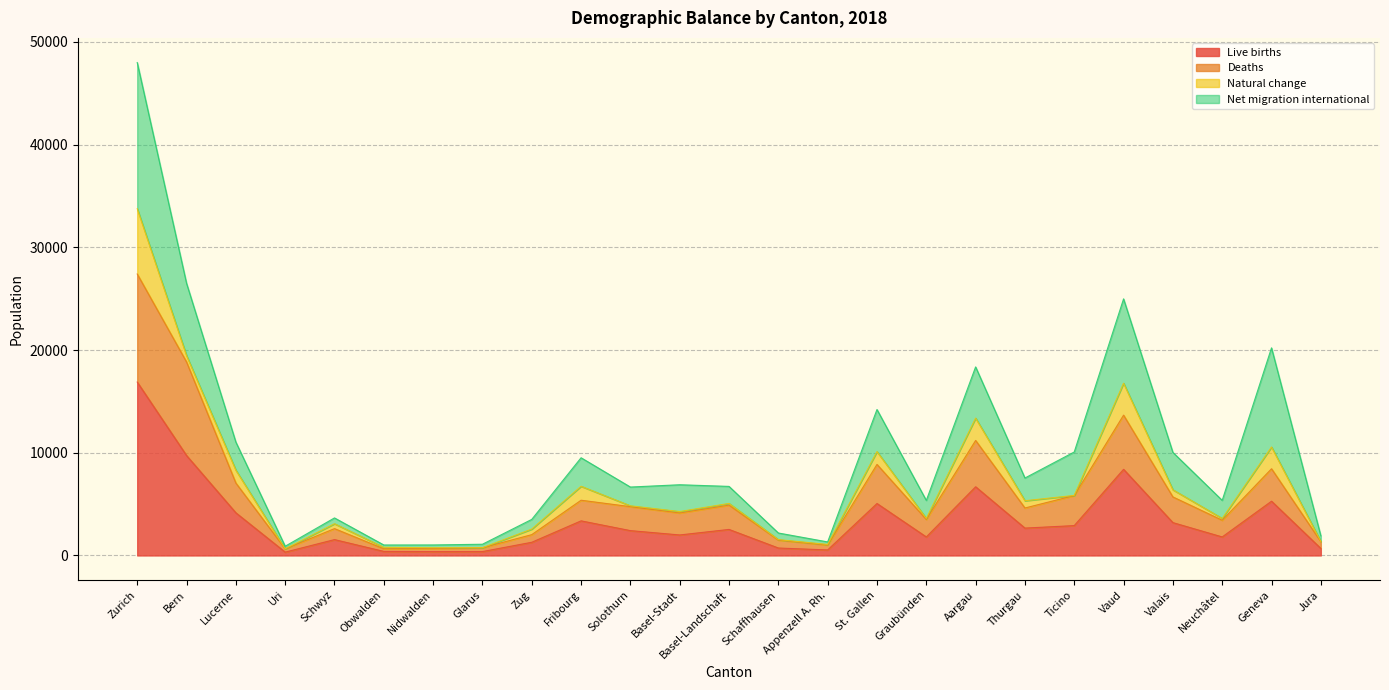

What is the label of the 13th point from the right?

Basel-Landschaft